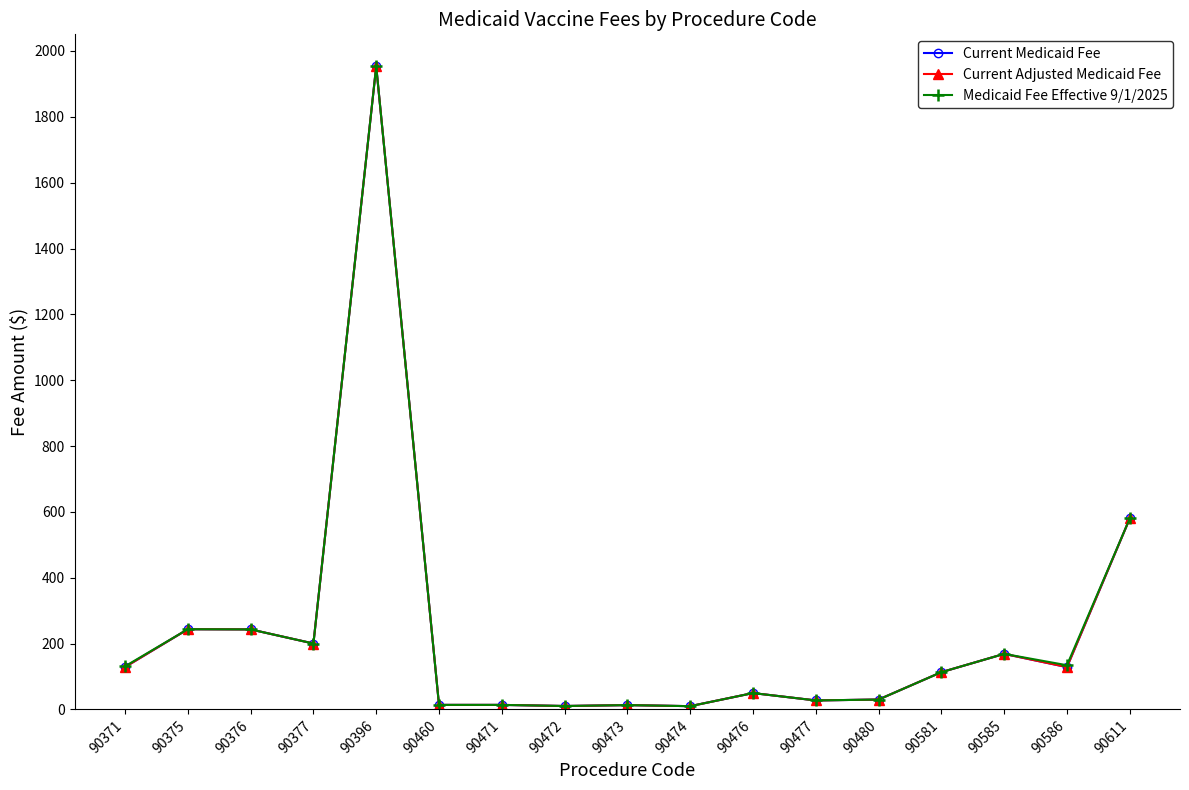

Does the chart have visible grid lines?

No